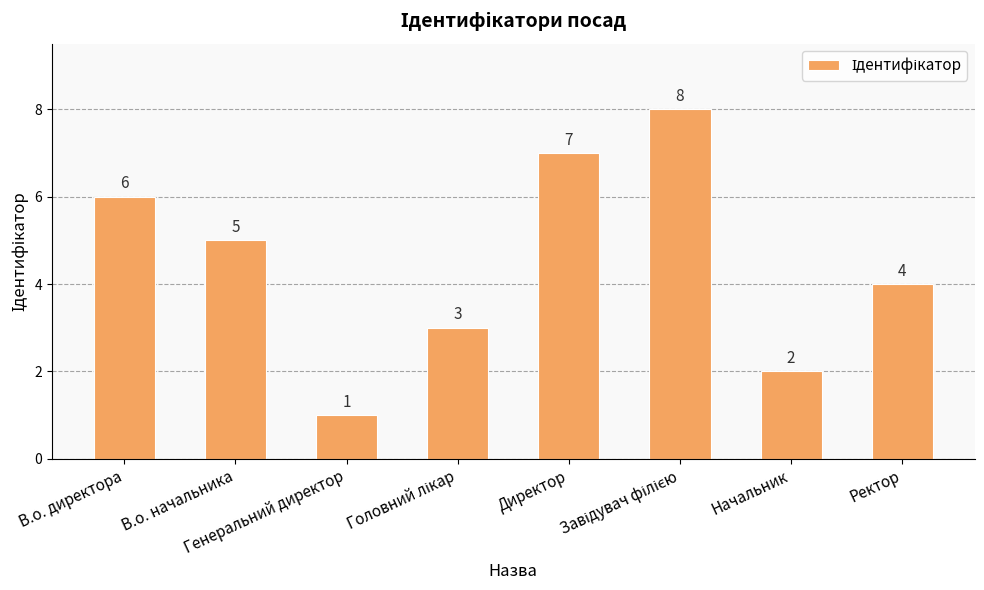

What is the difference between the values at Генеральний директор and В.о. начальника?

4